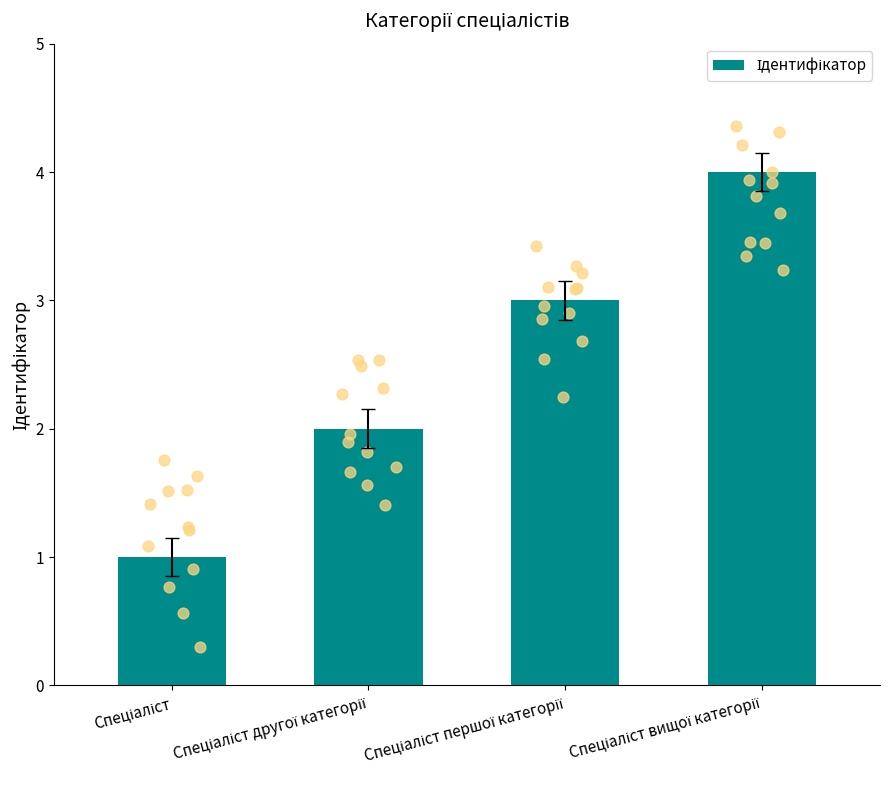

Which has a higher value, Спеціаліст or Спеціаліст вищої категорії?

Спеціаліст вищої категорії